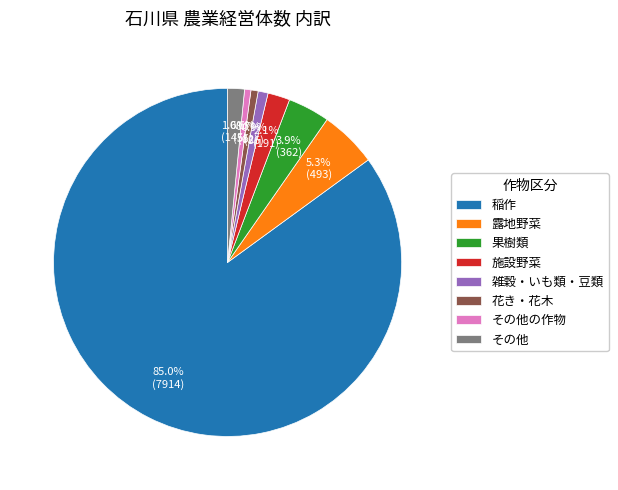

Between その他 and 果樹類, which is larger?

果樹類